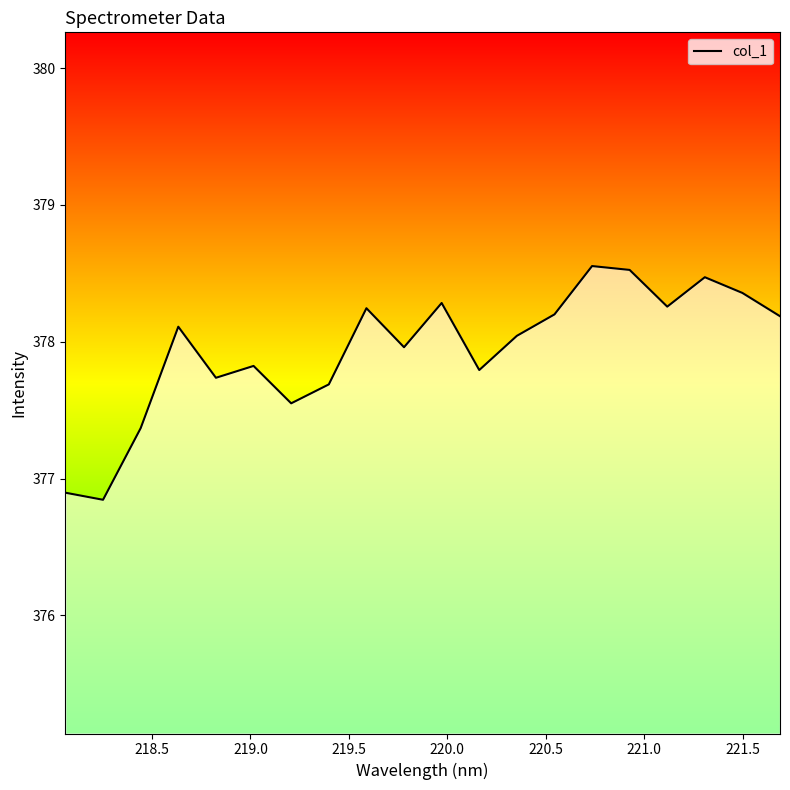

What is the difference between the maximum and minimum values?

1.7